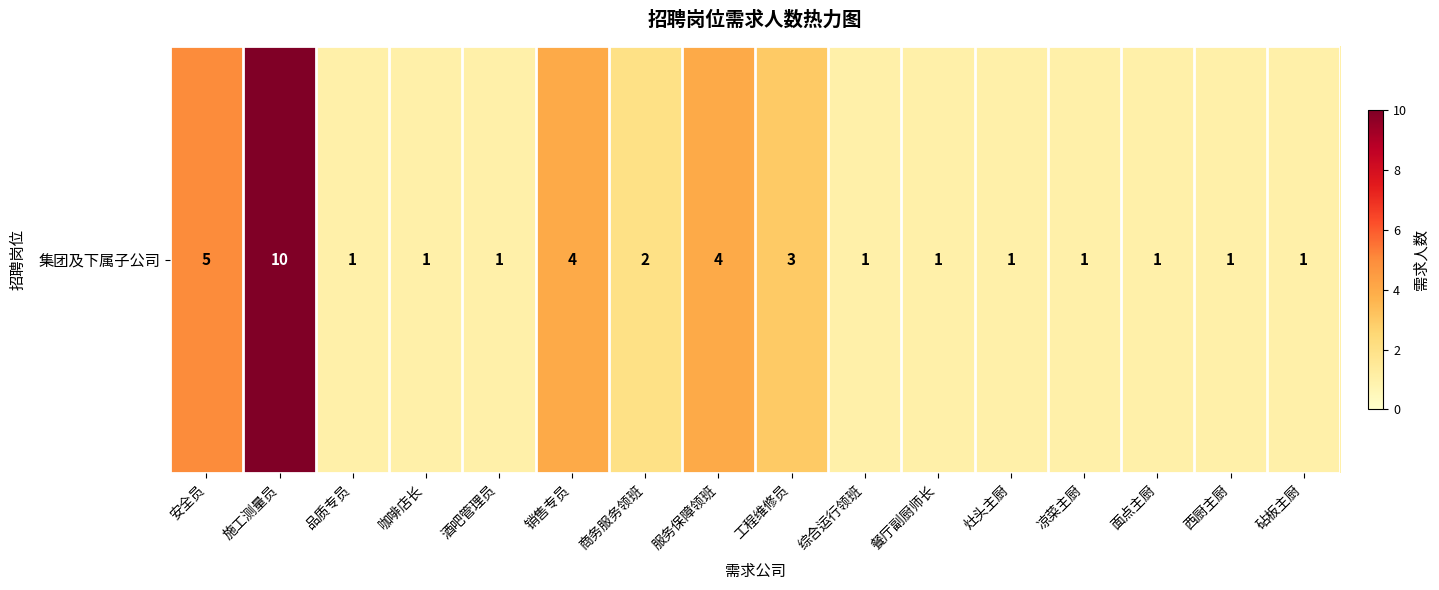

What is the ratio of the value at 工程维修员 to the value at 品质专员?

3.0